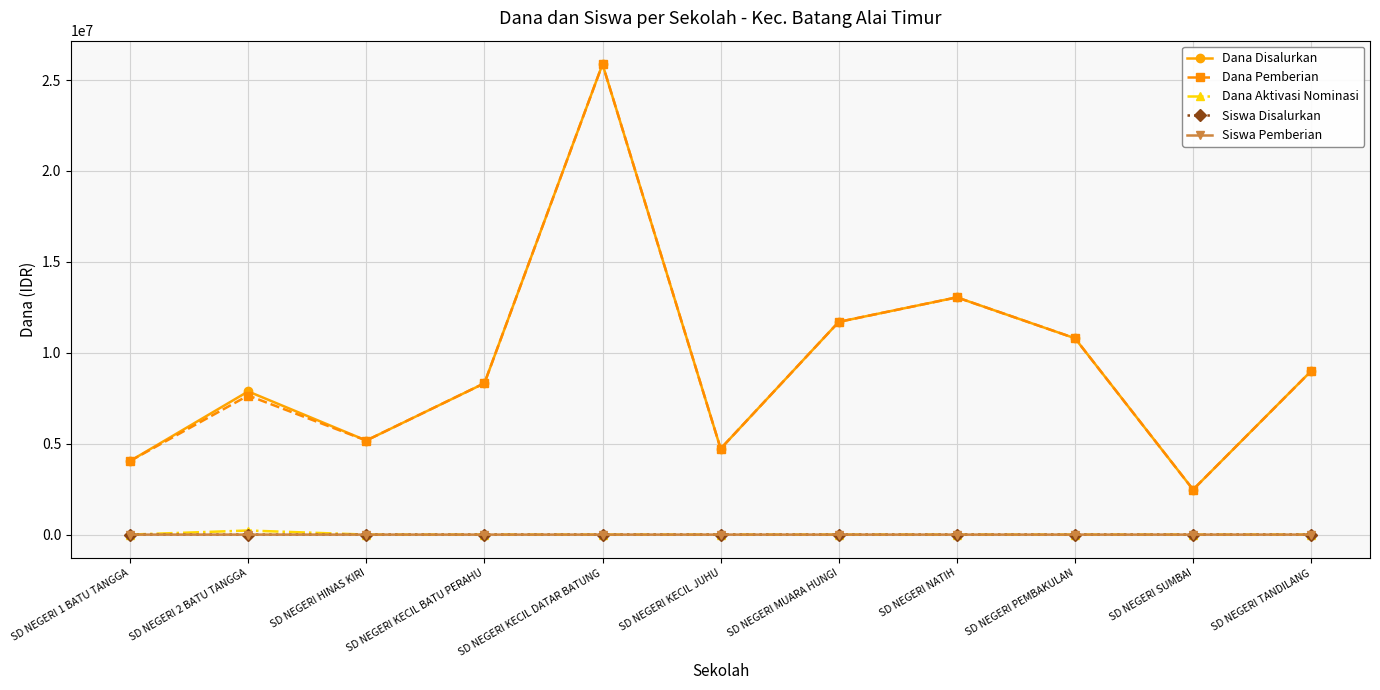

The Siswa Disalurkan series shows 24 at SD NEGERI TANDILANG. True or false?

True